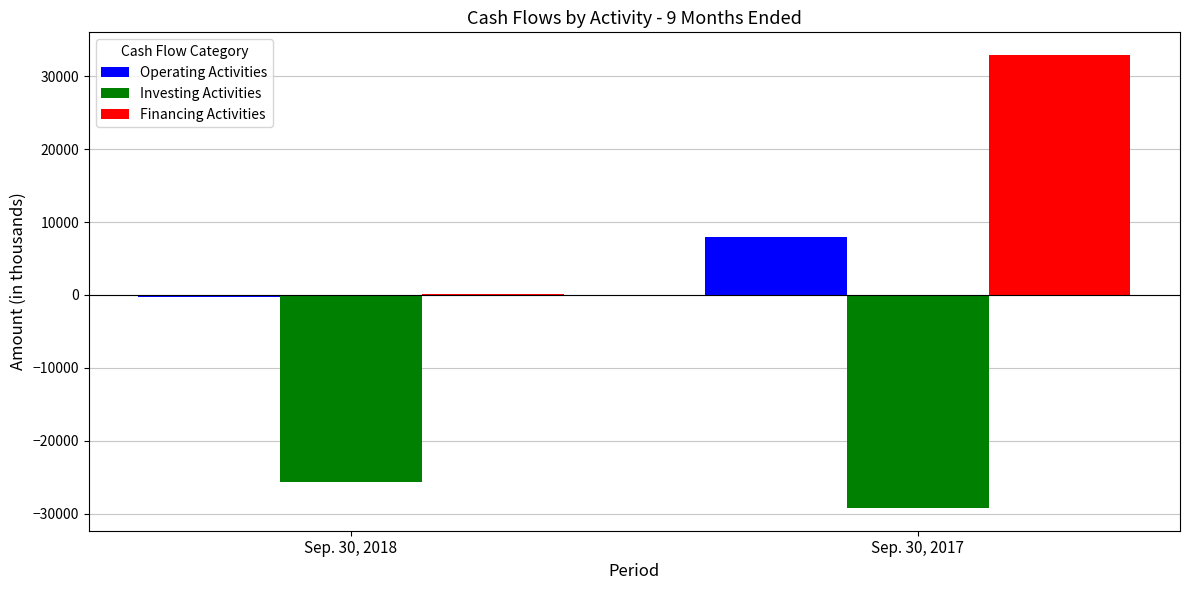

Which series changed the most between Sep. 30, 2018 and Sep. 30, 2017?

Financing Activities